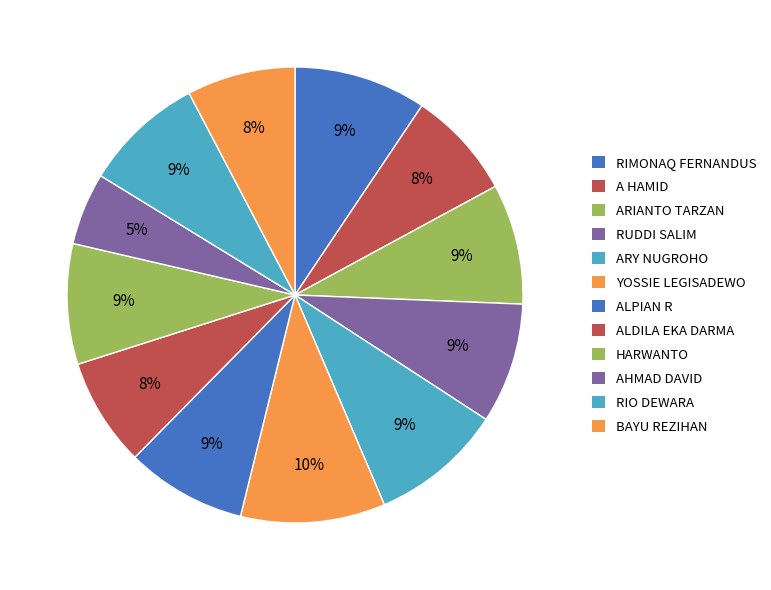

The HARWANTO slice represents 1% of the pie. True or false?

False